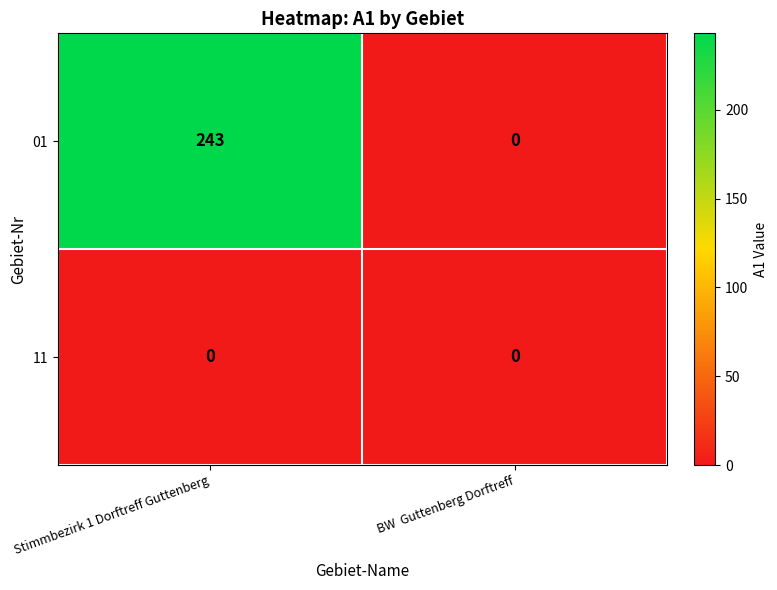

At how many categories does at least one series exceed 141?

1